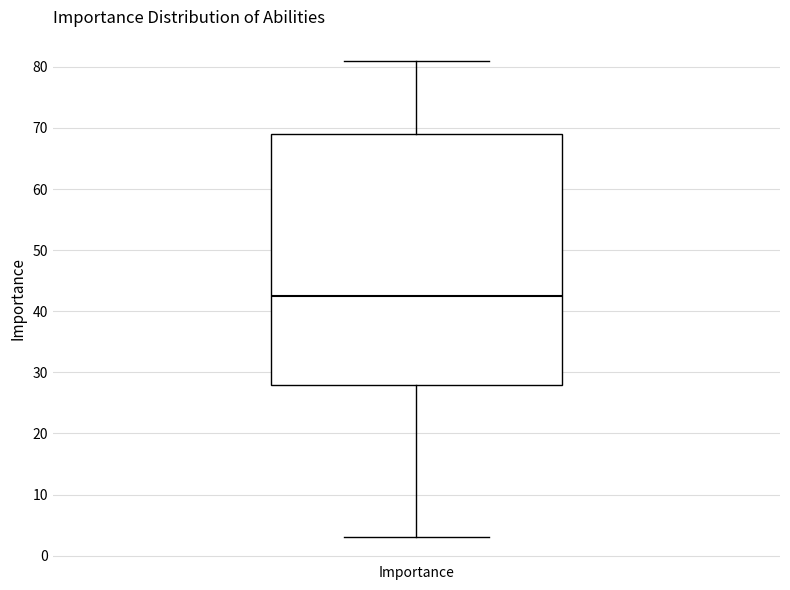

Where does the lower whisker of the box for Importance end on the y-axis? The values are not printed on the chart, so give them approximately, as read against the axis.

3